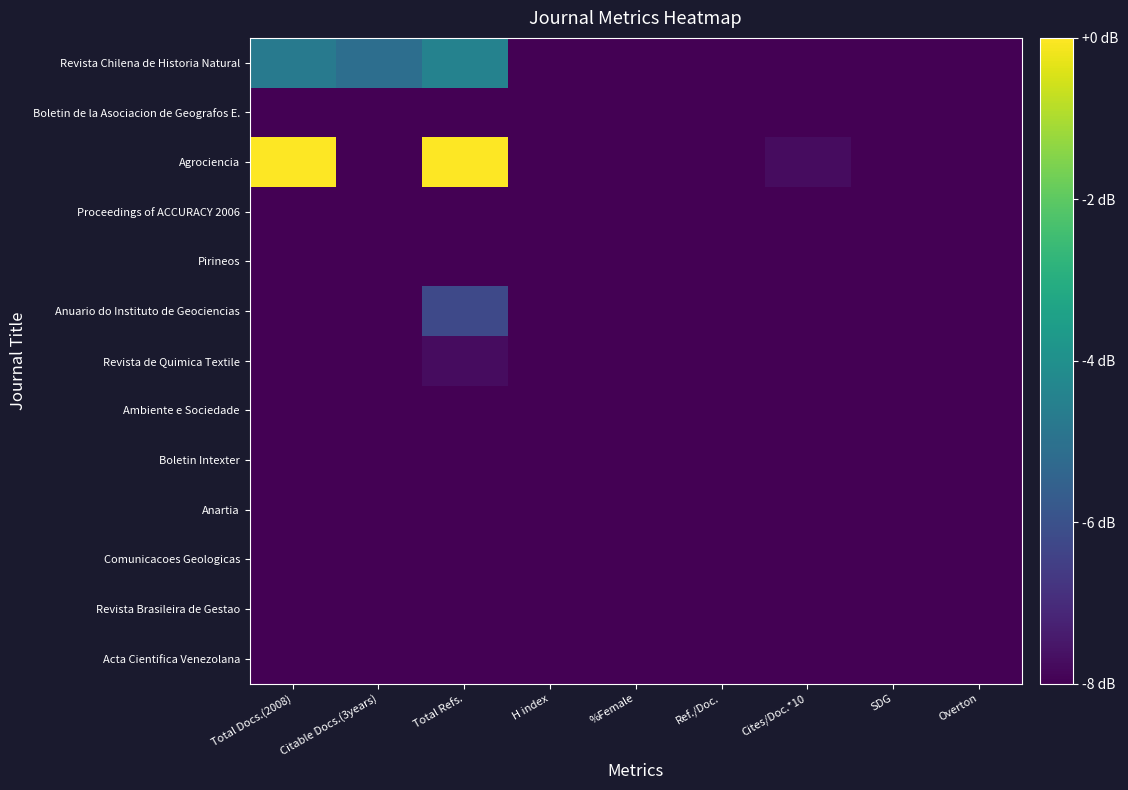

What is the spread (max minus min) of values at Citable Docs.(3years)?

2.9